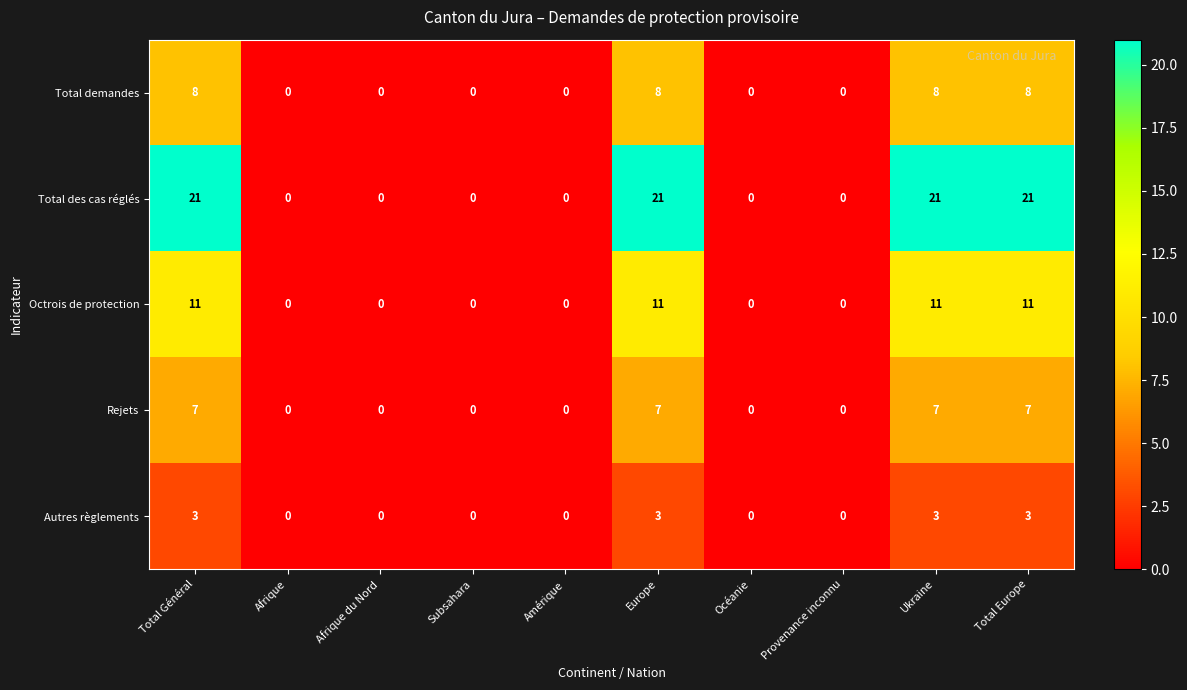

What is the sum of all Rejets values?

28